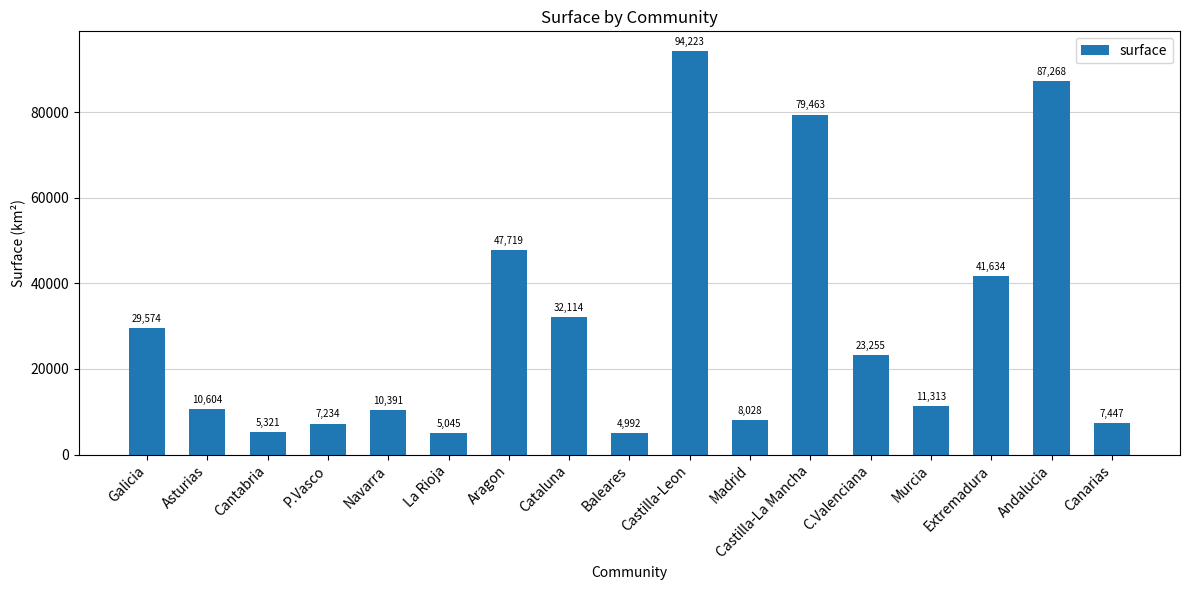

Where does the data first go above 11313?

Galicia